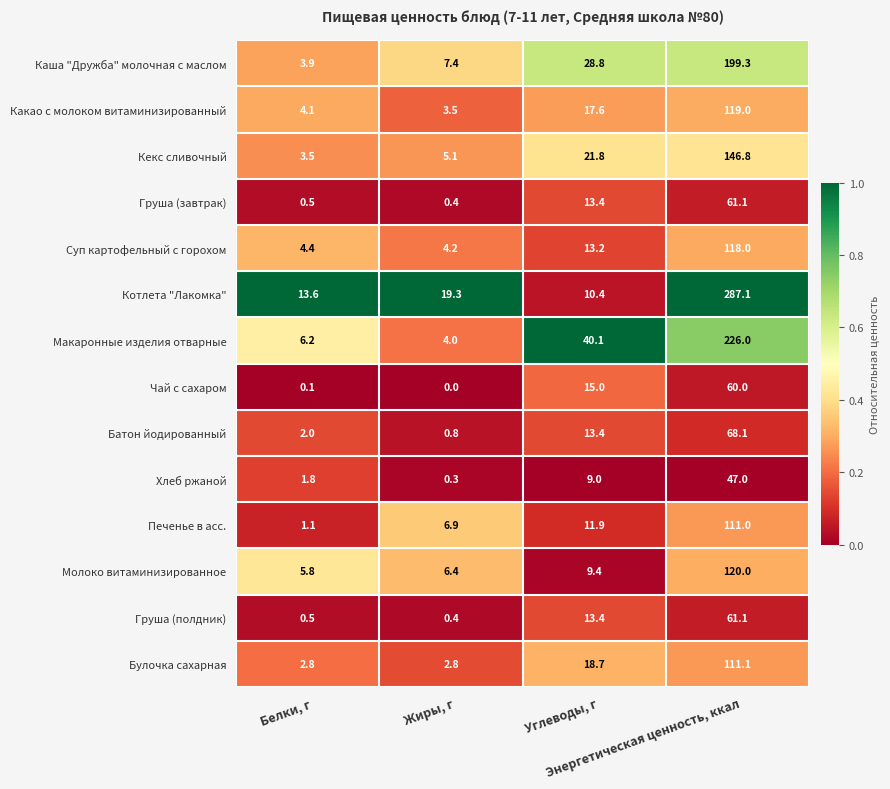

What is the average value of the Макаронные изделия отварные series?

69.1